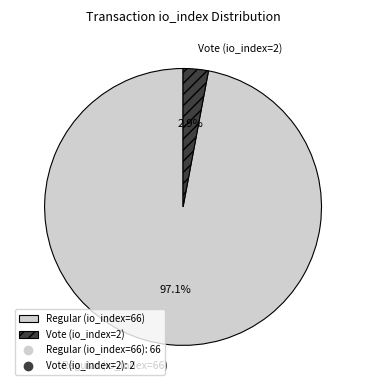

Combined, what portion of the pie is Regular (io_index=66) and Vote (io_index=2)?

100.0%